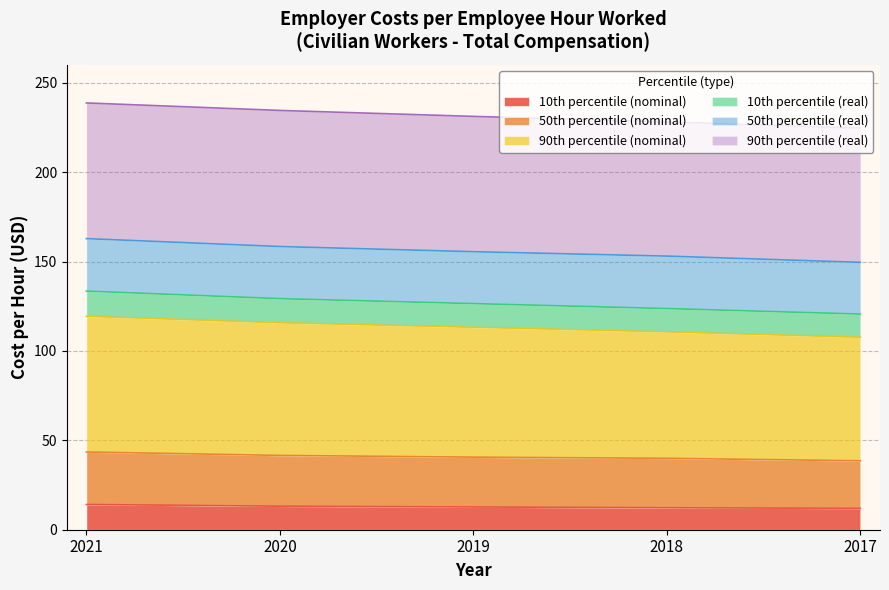

True or false: 10th percentile (nominal) and 90th percentile (nominal) cross at least once.

False